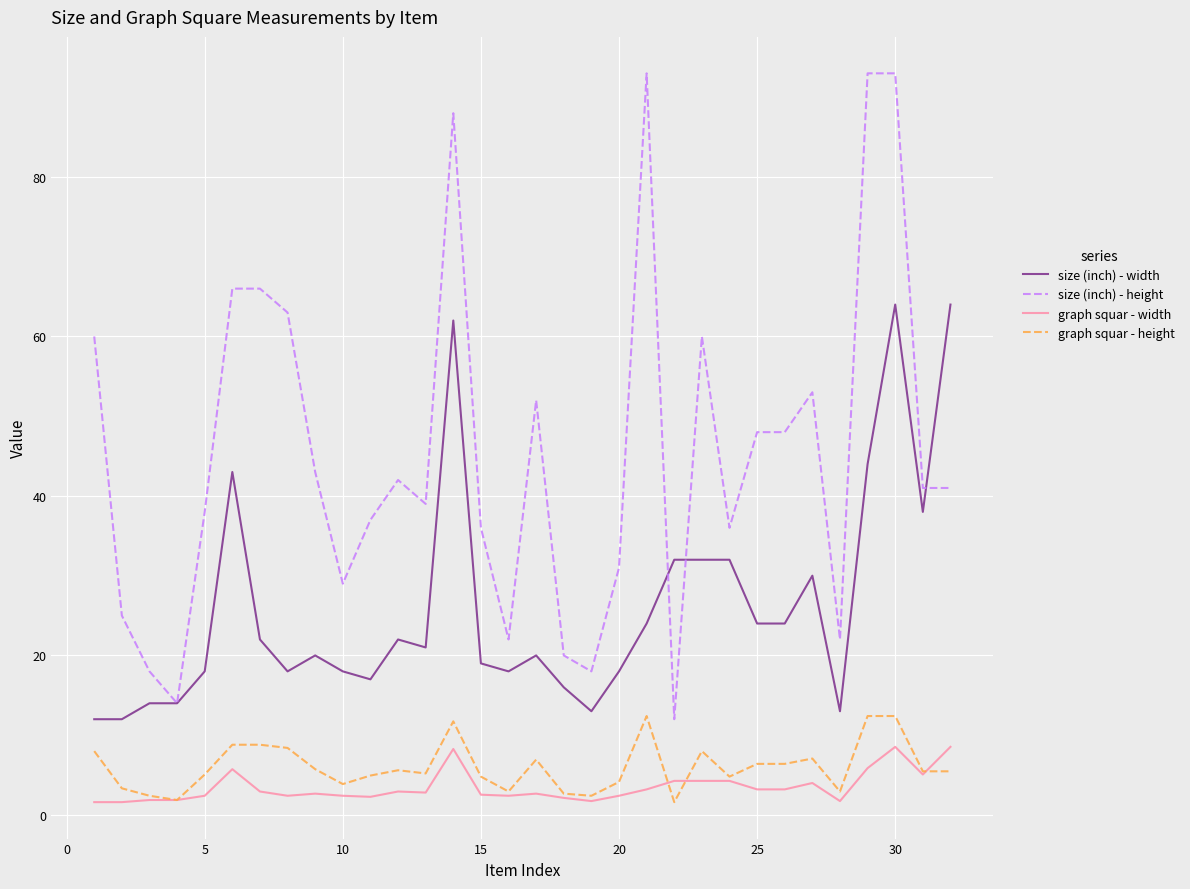

What is the maximum value for size (inch) - width?

64.0